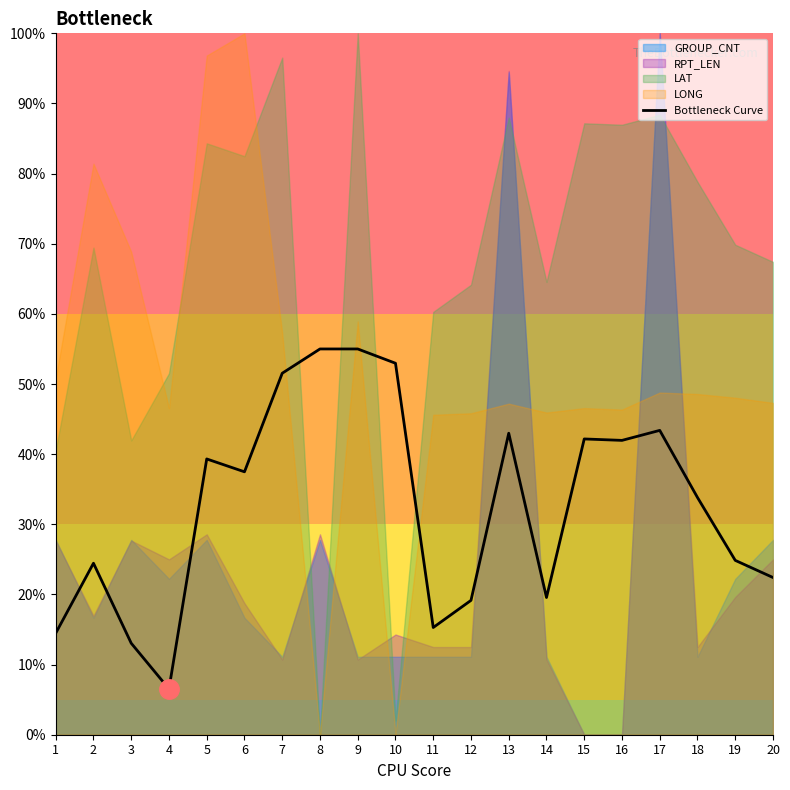

What is the ratio of the value at 9 to the value at 11?

3.6